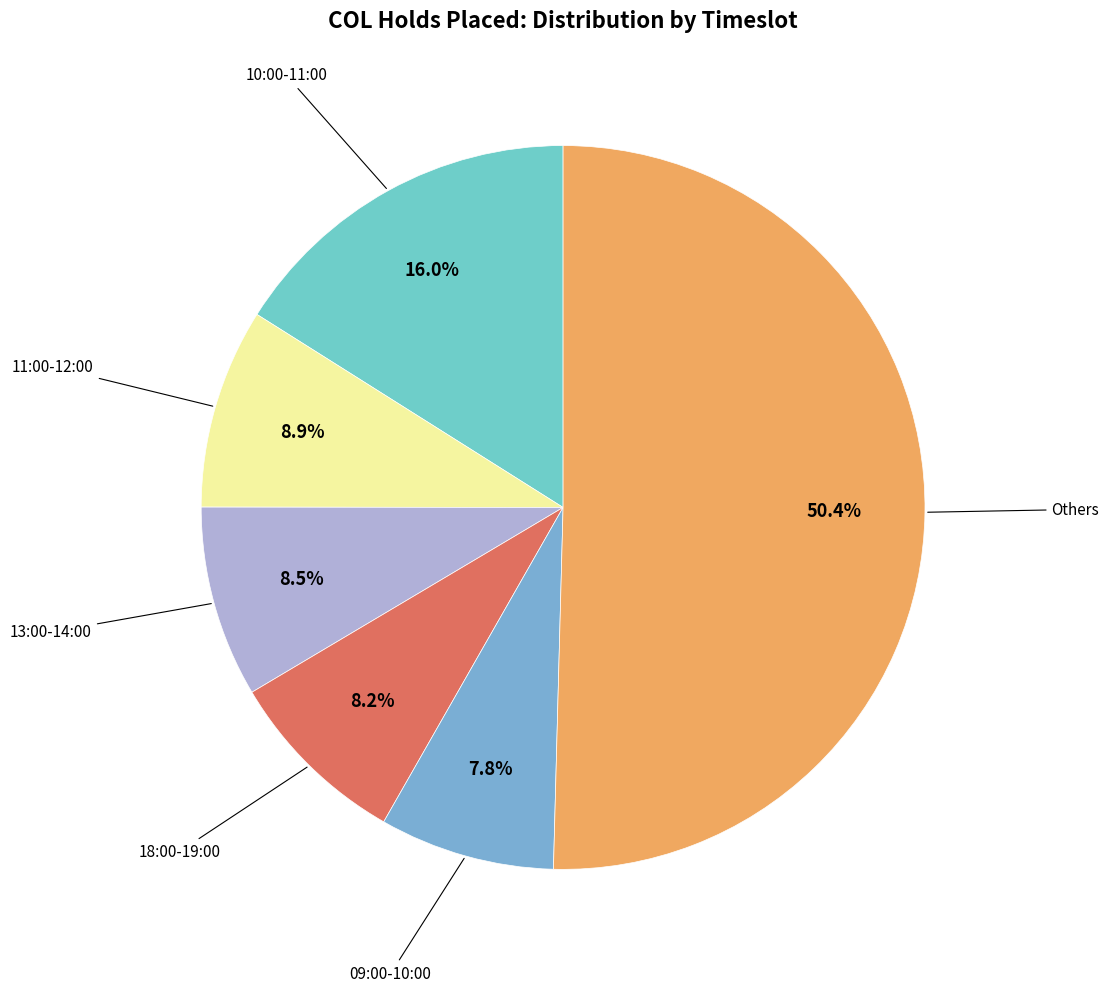

Count the number of slices in the pie.

6